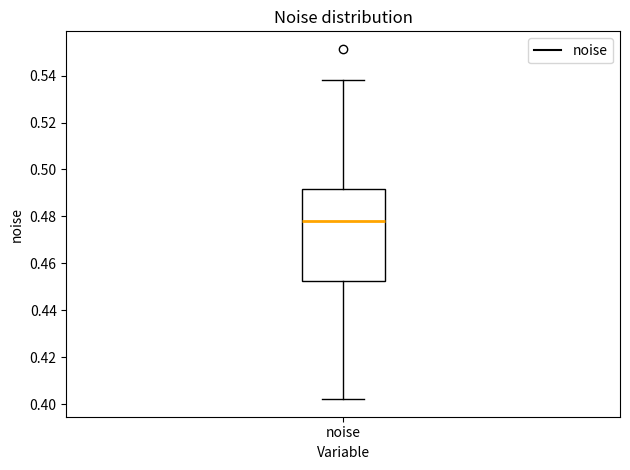

Where does the lower whisker of the box for noise end on the y-axis? The values are not printed on the chart, so give them approximately, as read against the axis.

0.402